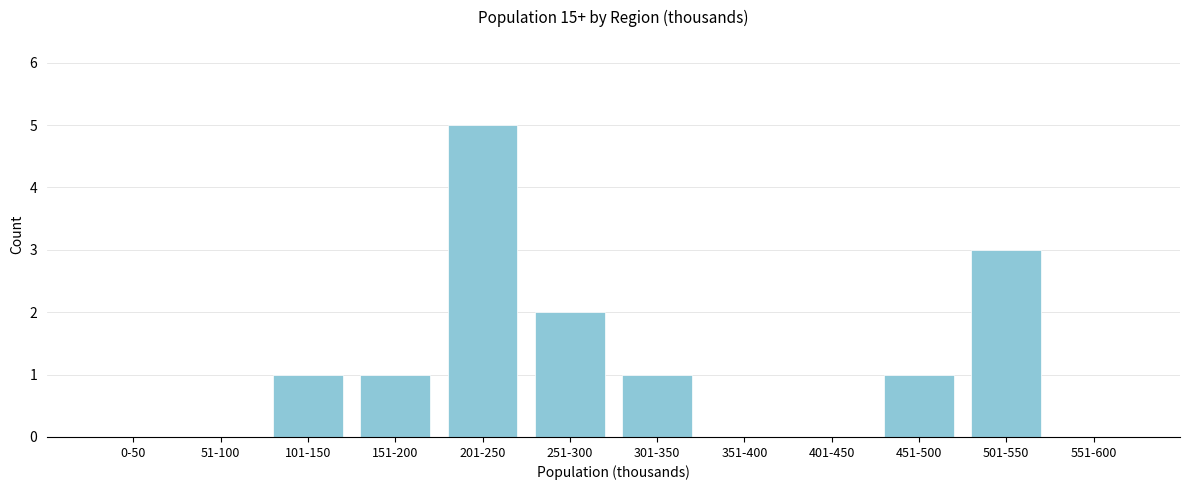

Reading left to right, what are all the values shown in this chart?

0-50=0	51-100=0	101-150=1	151-200=1	201-250=5	251-300=2	301-350=1	351-400=0	401-450=0	451-500=1	501-550=3	551-600=0